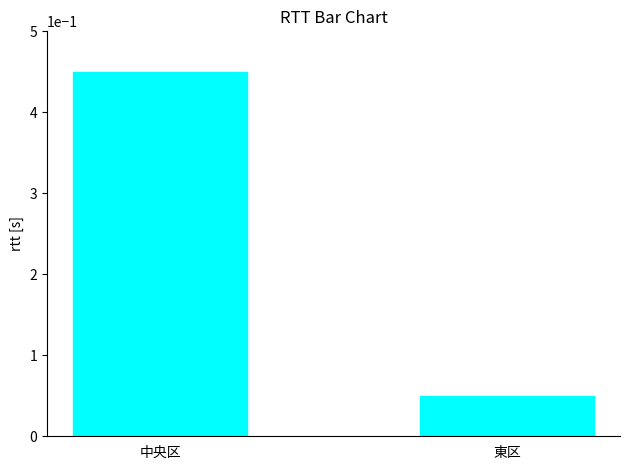

What is the difference between the values at 中央区 and 東区?

0.4